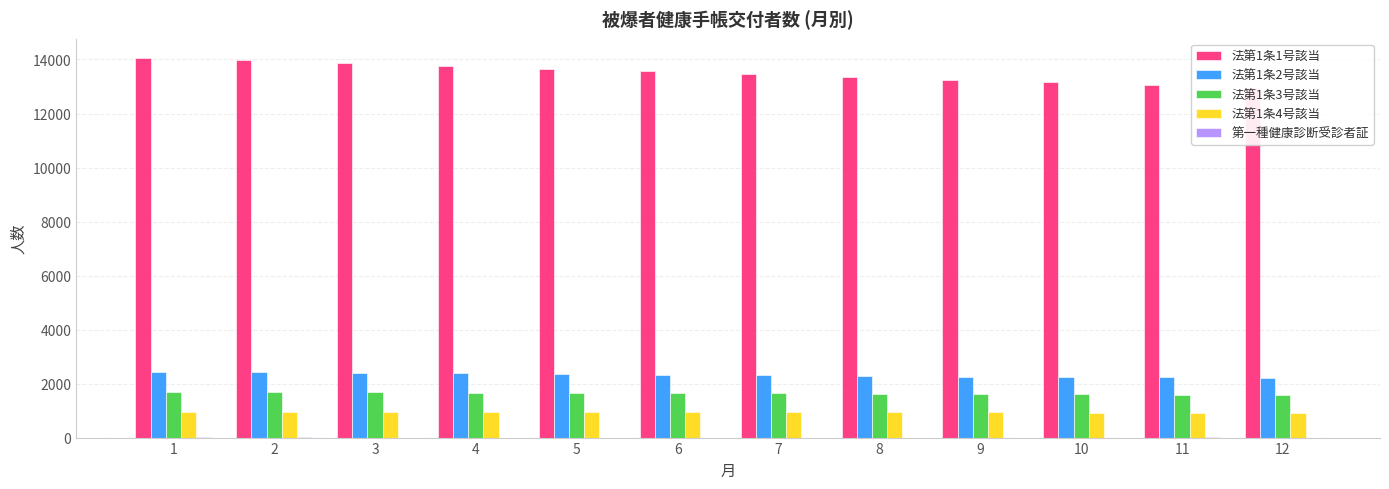

How many bars are there in each group?

5